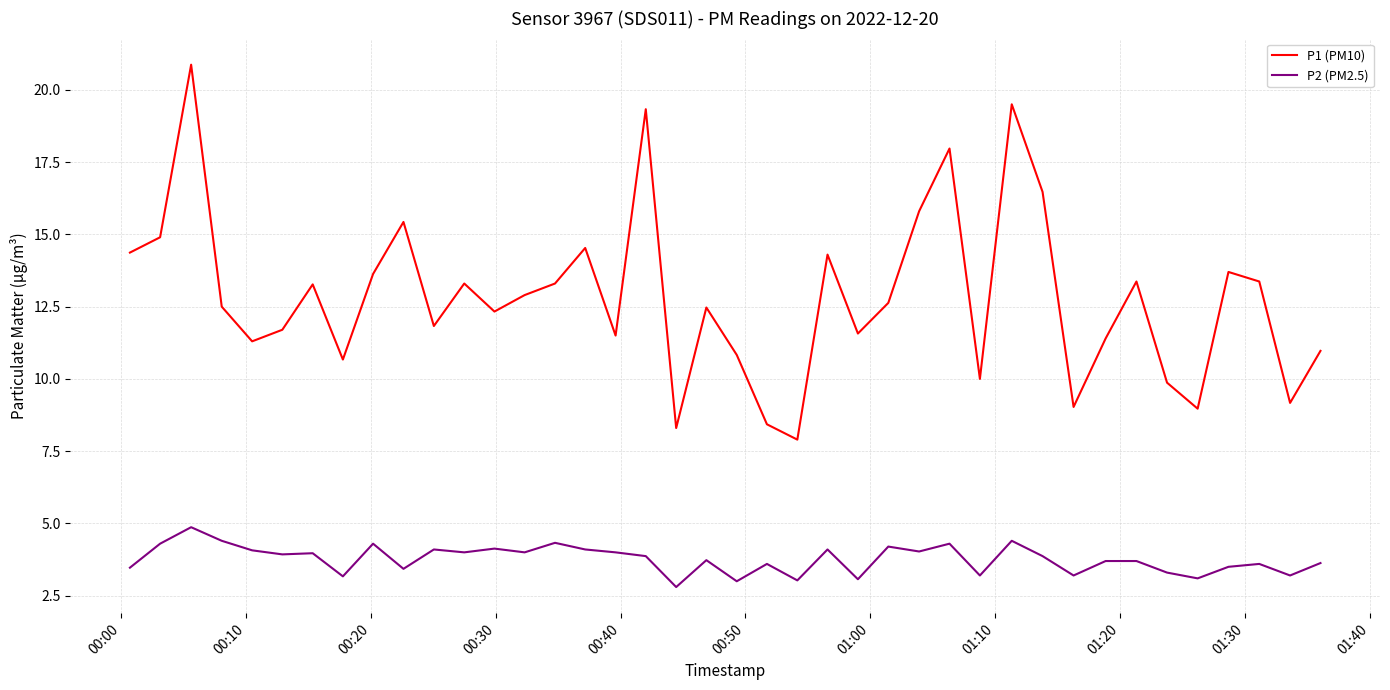

Rank the series by their maximum value, from lowest to highest.

P2 (PM2.5), P1 (PM10)